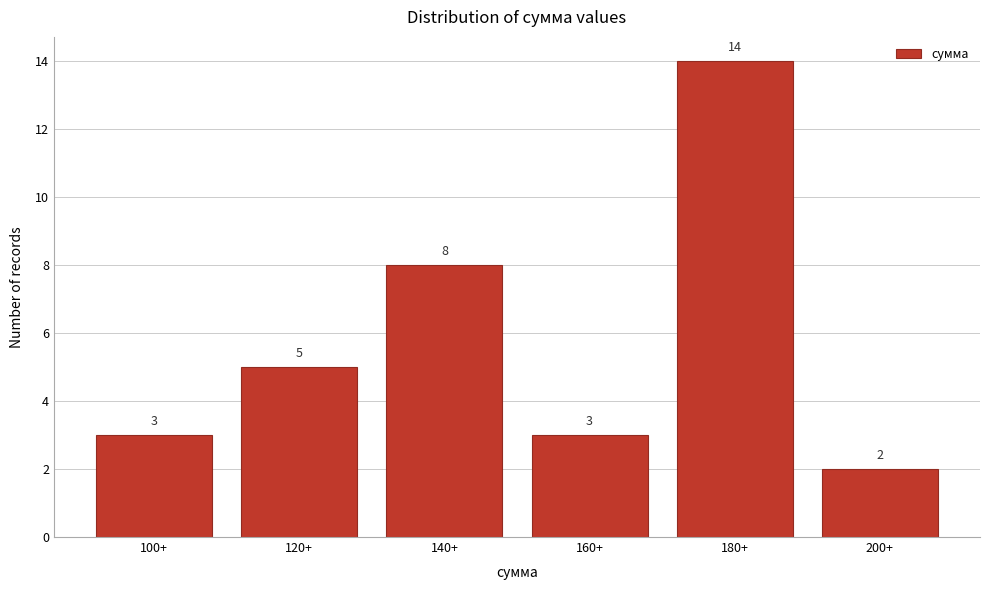

Reading left to right, extract all data points from this chart.

100+=3	120+=5	140+=8	160+=3	180+=14	200+=2